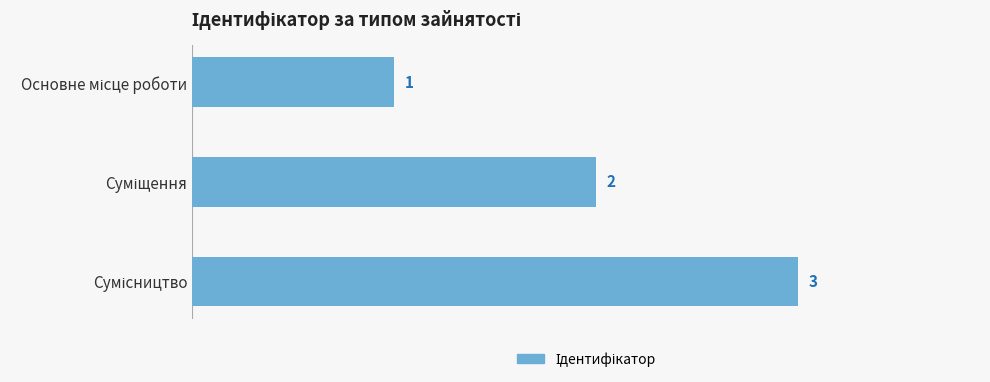

What is the maximum value shown in the chart?

3